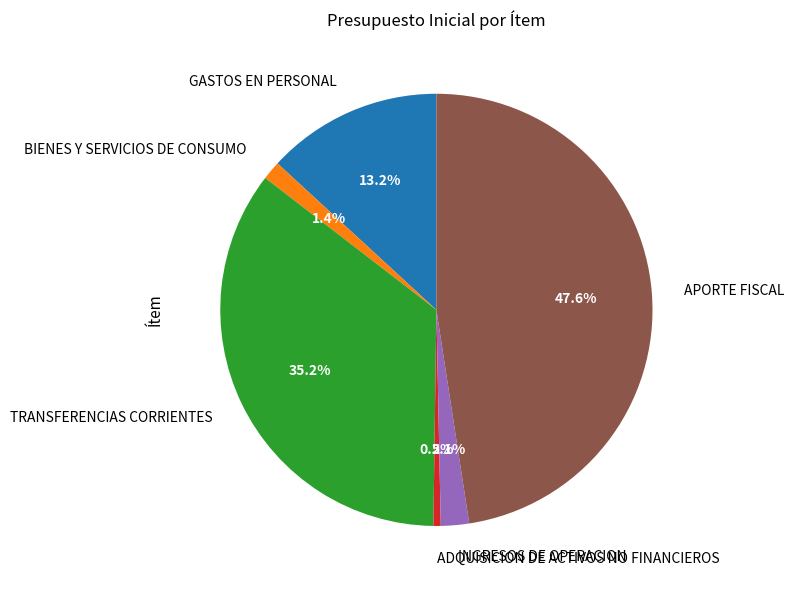

Count the number of slices in the pie.

6